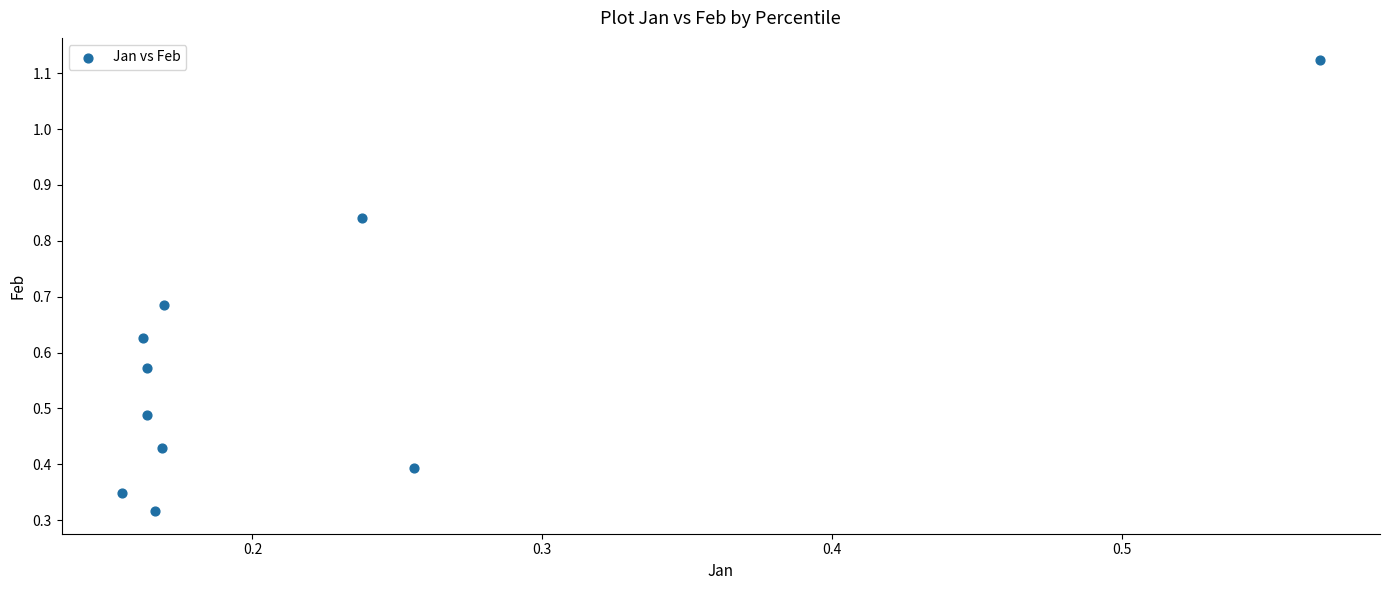

How many points are shown in the scatter plot?

10